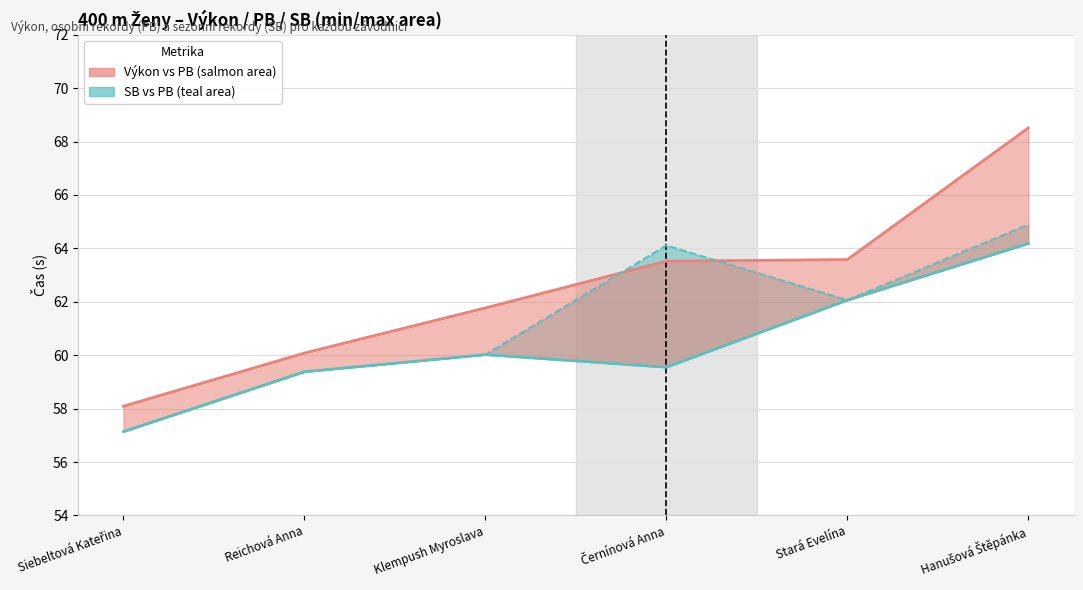

Where do Výkon and SB first cross each other?

Klempush Myroslava and Černínová Anna